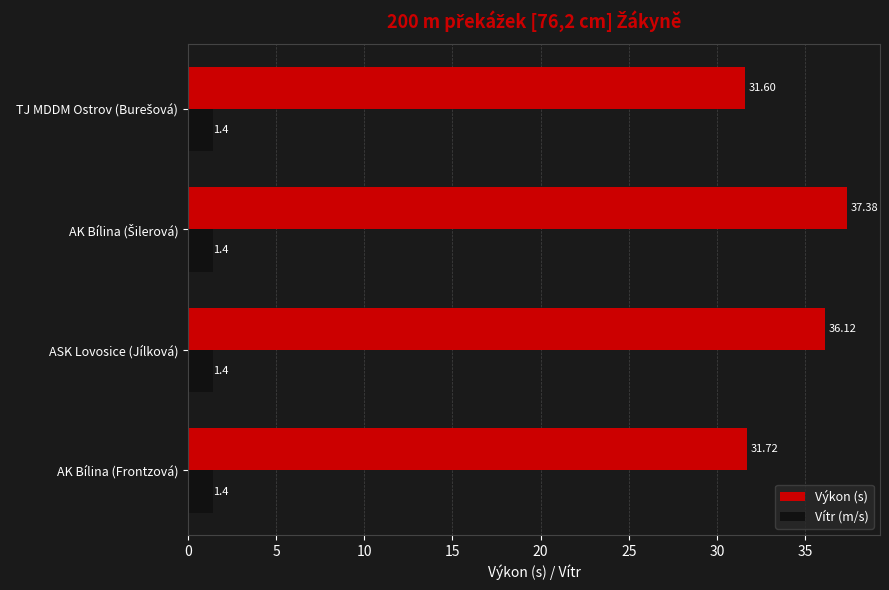

Which series has the largest range (max minus min)?

Výkon (s)